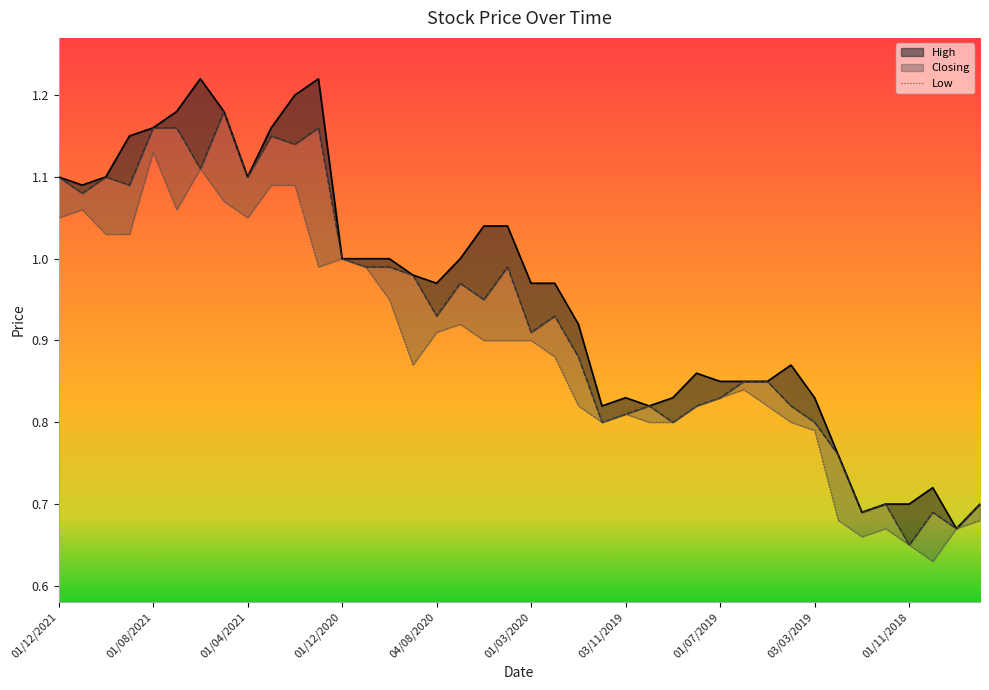

The value of Low at 01/11/2020 is 0.5. True or false?

False